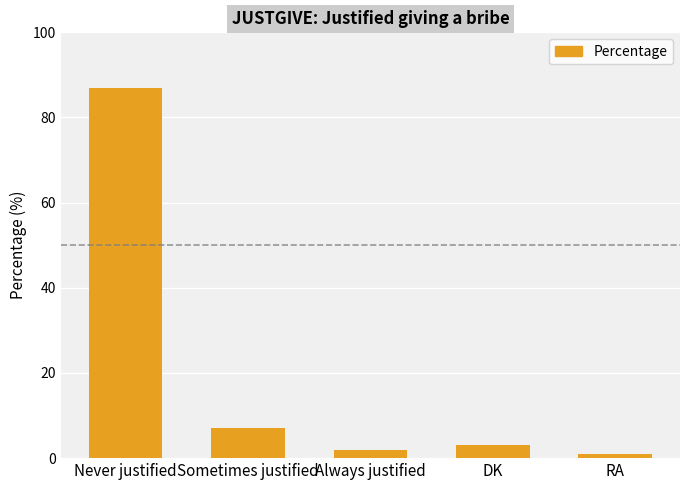

Read the value at DK.

3